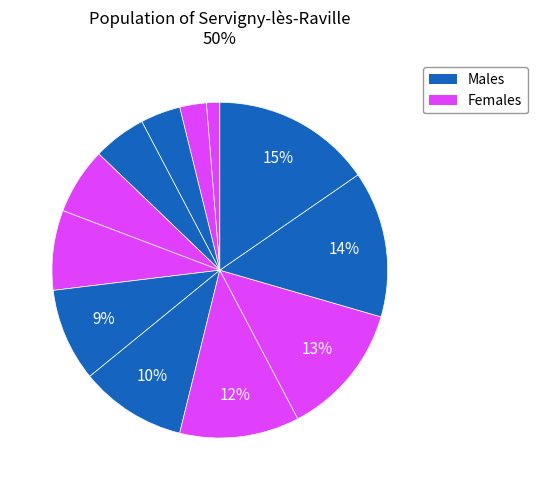

How many segments does this pie chart have?

12